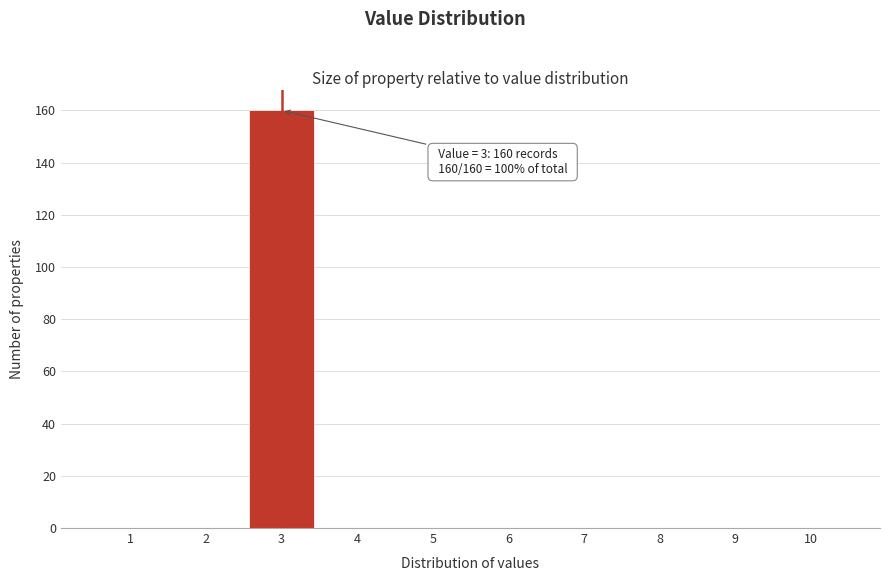

Which range on the x-axis has the tallest bar?

2.5 to 3.5